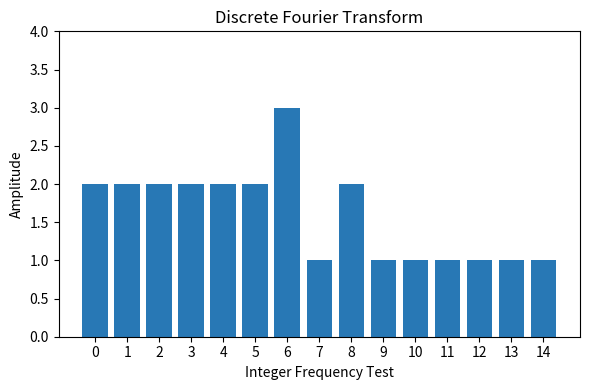

Between 8 and 10, which is larger?

8